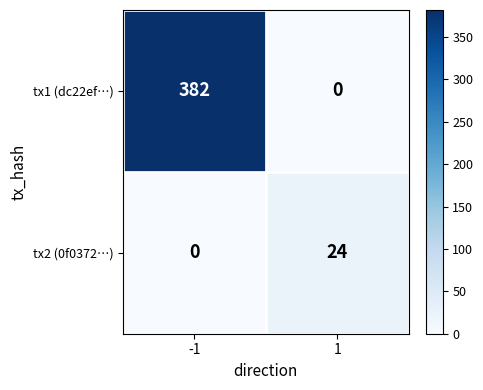

What is the average value of the tx1 (dc22ef…) series?

191